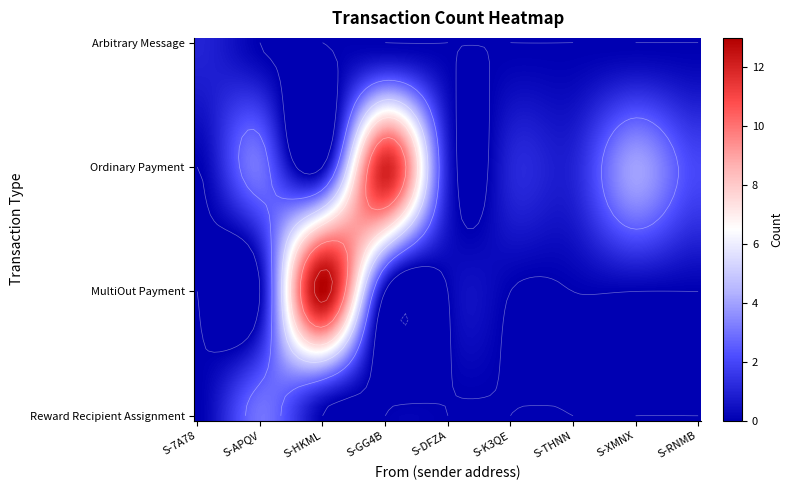

Which has a higher value, S-XMNX-P8AC-KGC3-2EKHG or S-K3QE-67VE-APVU-AHRAY?

S-XMNX-P8AC-KGC3-2EKHG